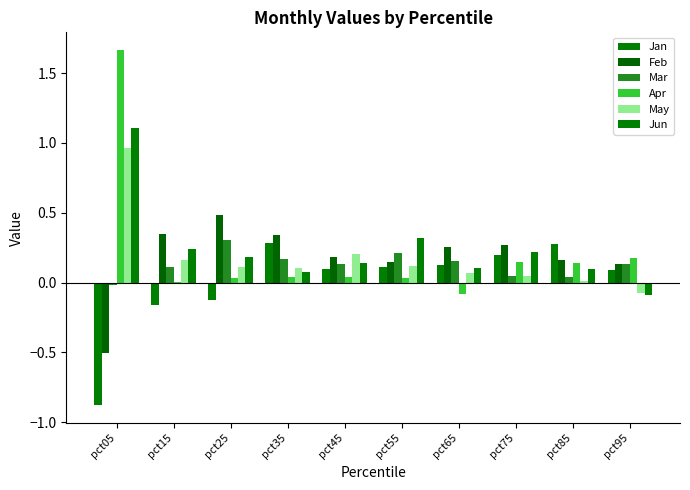

What is the spread (max minus min) of values at pct25?

0.6